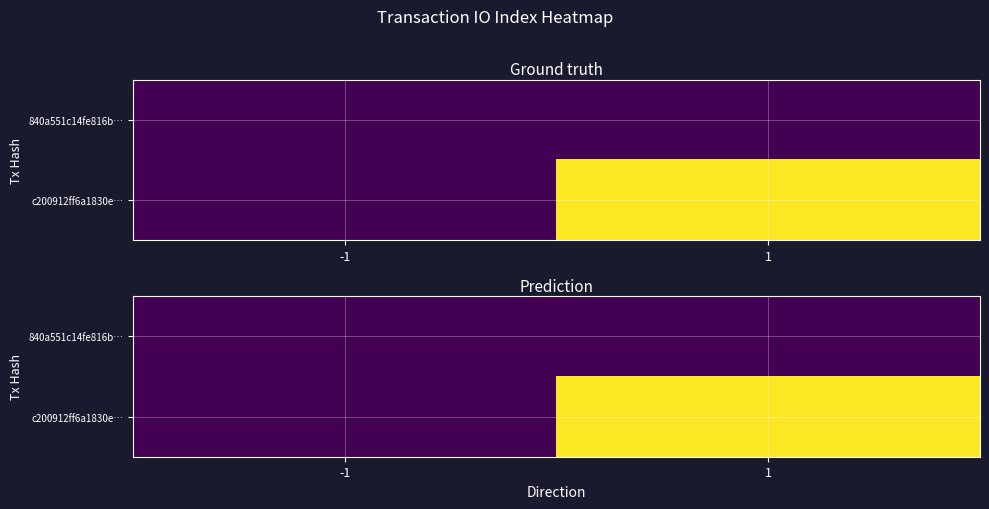

What is the spread (max minus min) of values at 1?

32